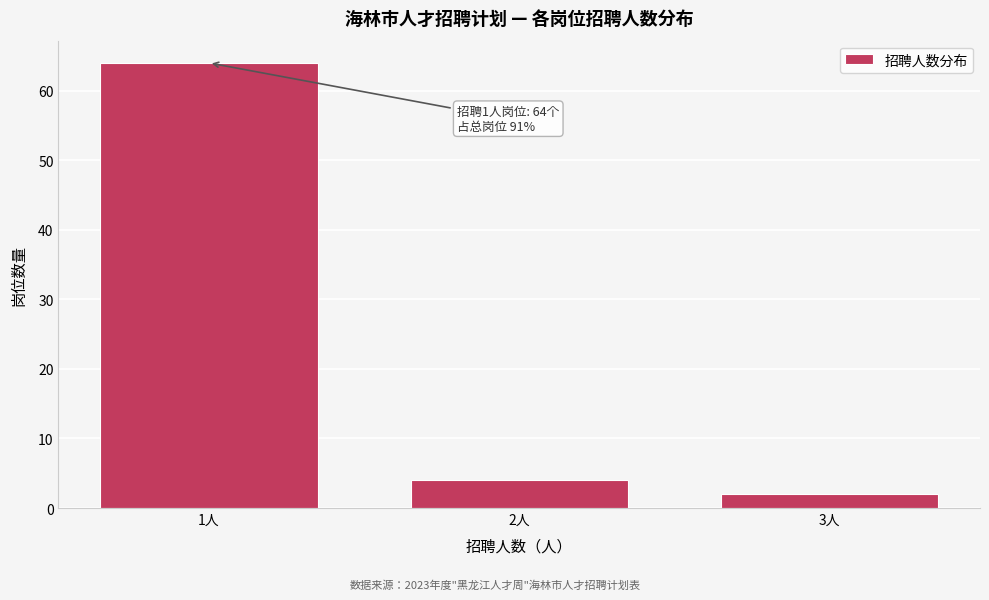

Reading left to right, what are all the values shown in this chart?

1人=64	2人=4	3人=2